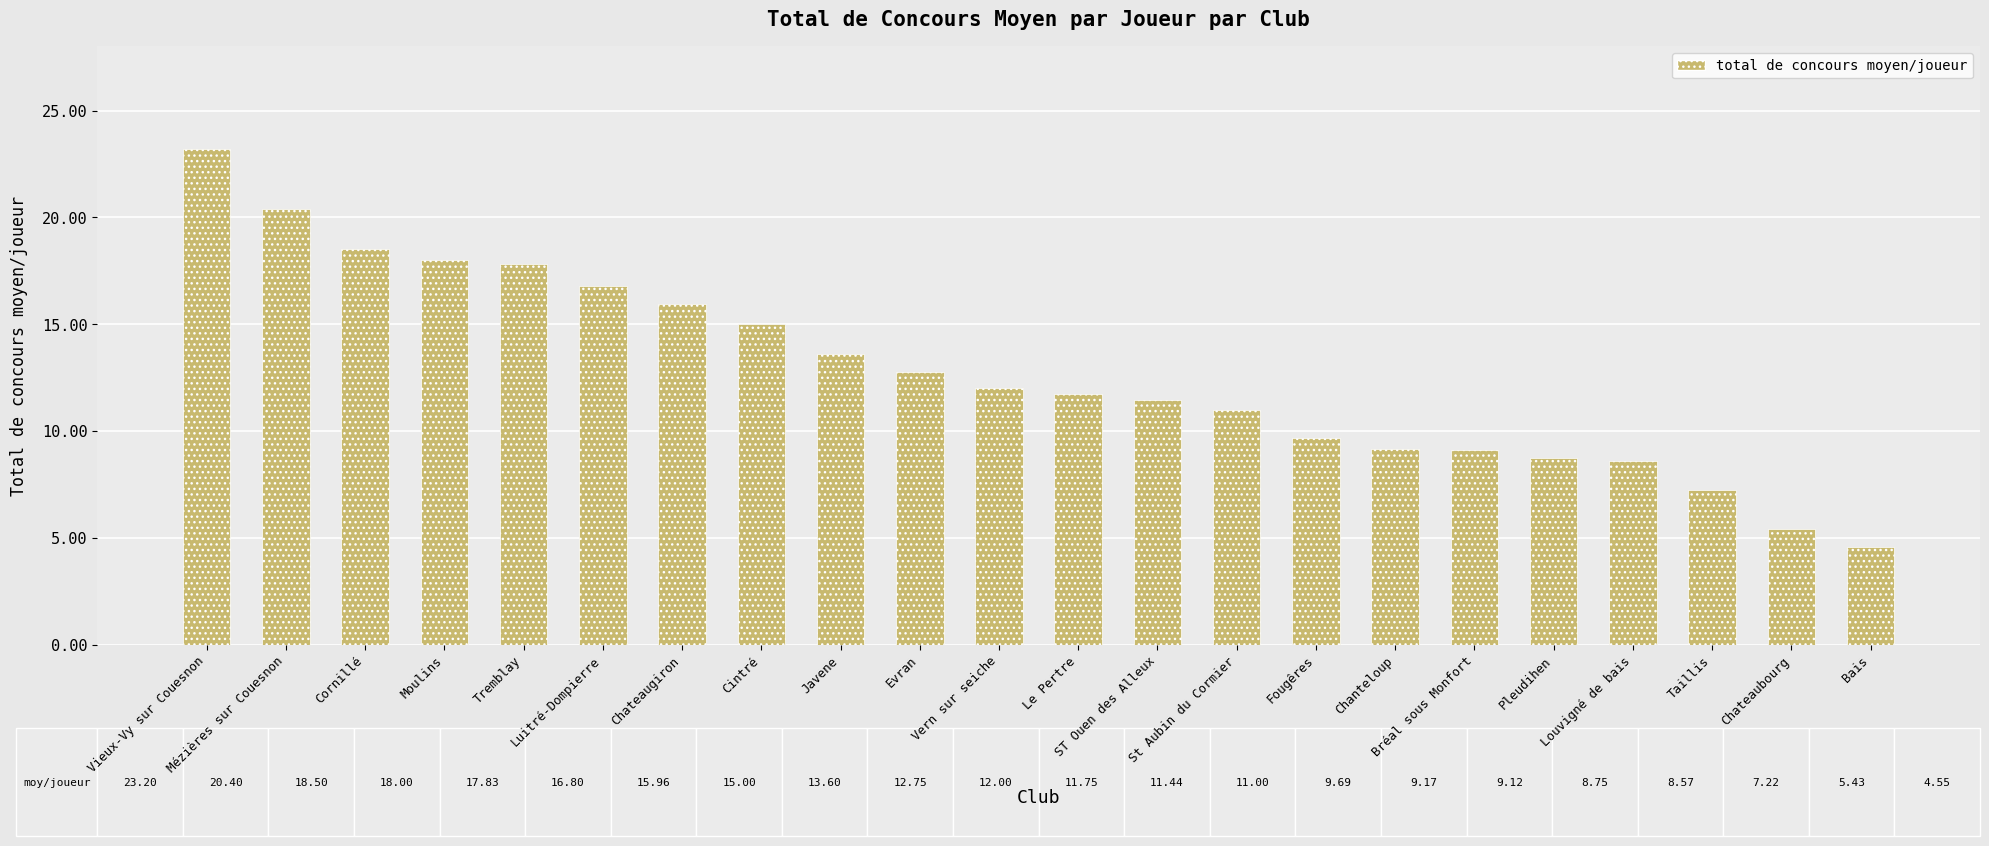

How many data points are less than 12?

11